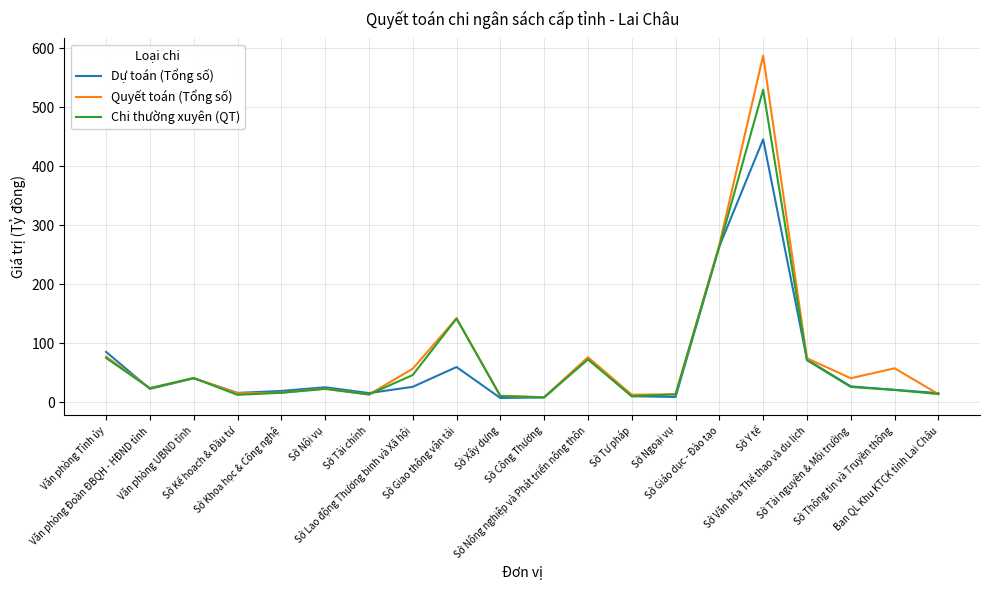

What is the maximum value for Chi thường xuyên (QT)?

530.0